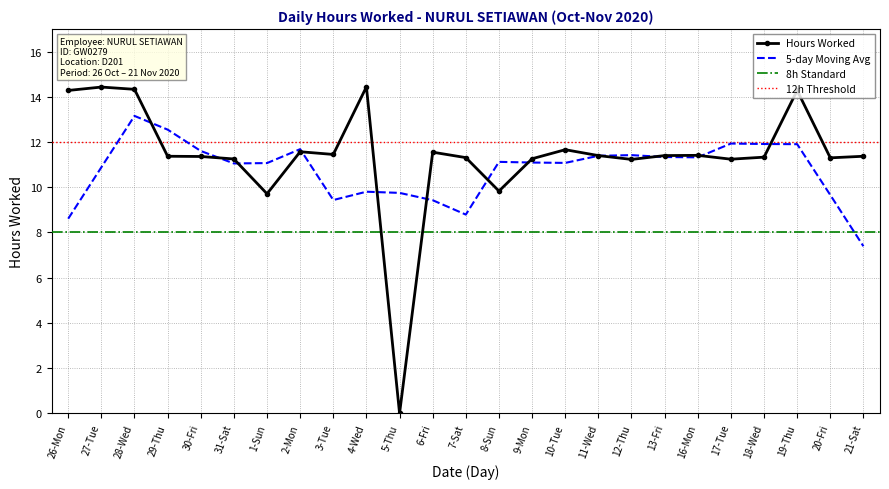

How many data points does each series have?

25